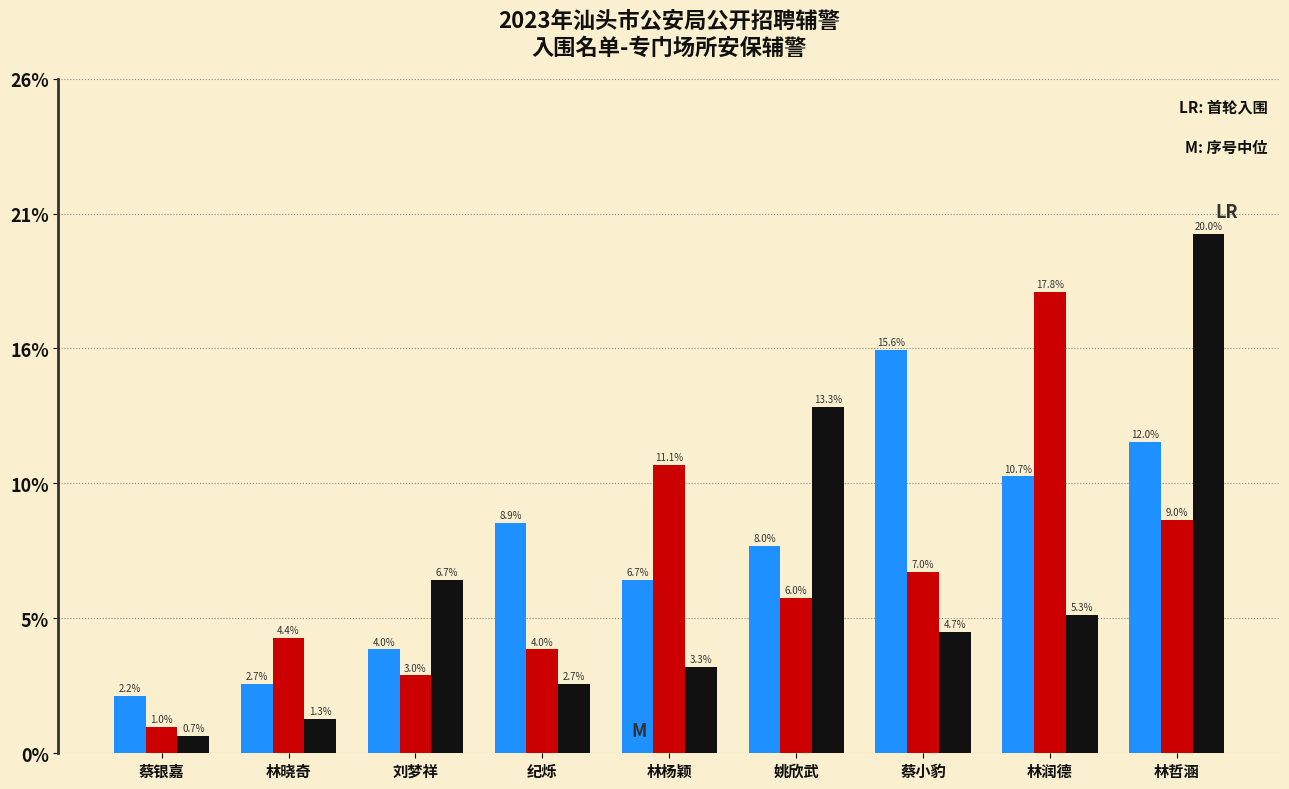

Are the bars grouped side by side (vs. stacked)?

Yes